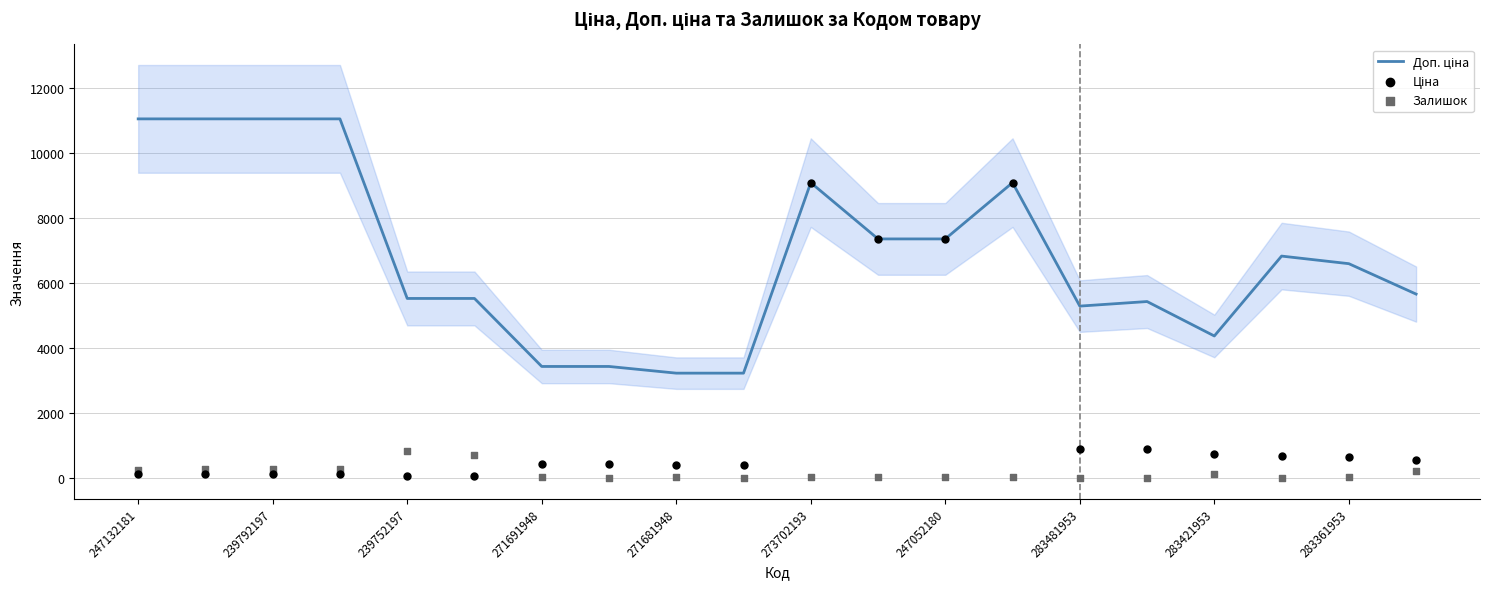

At how many categories does at least one series exceed 3494?

16